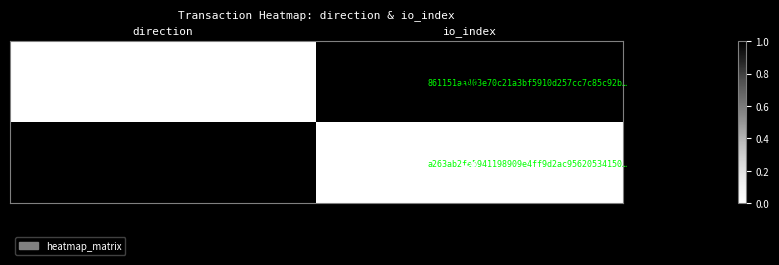

List the labels in order of 861151aa403e70c21a3bf5910d257cc7c85c92b… value, smallest first.

direction, io_index